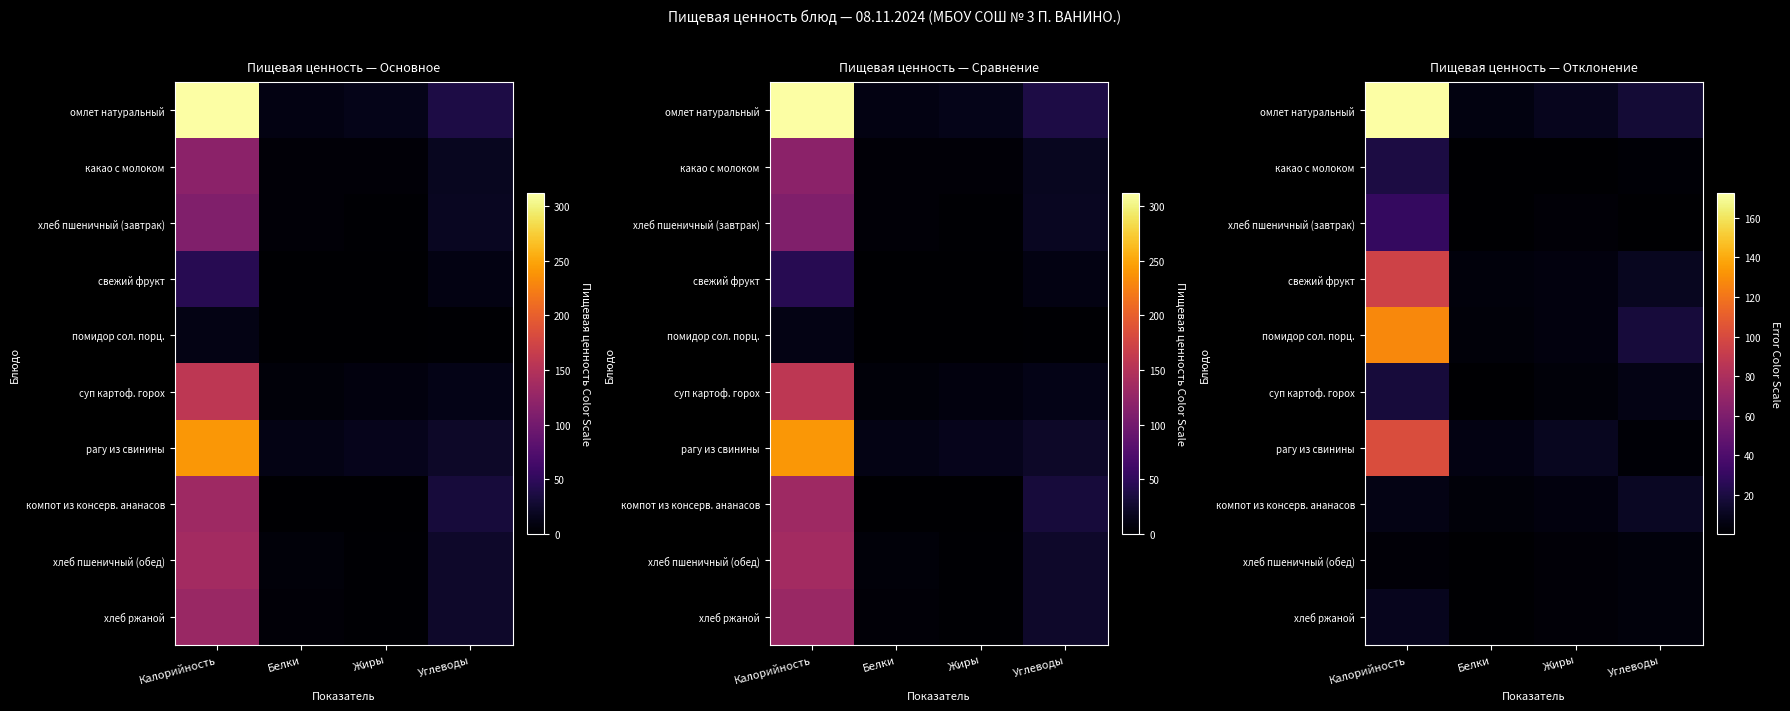

Which series has the largest total across all categories?

омлет натуральный